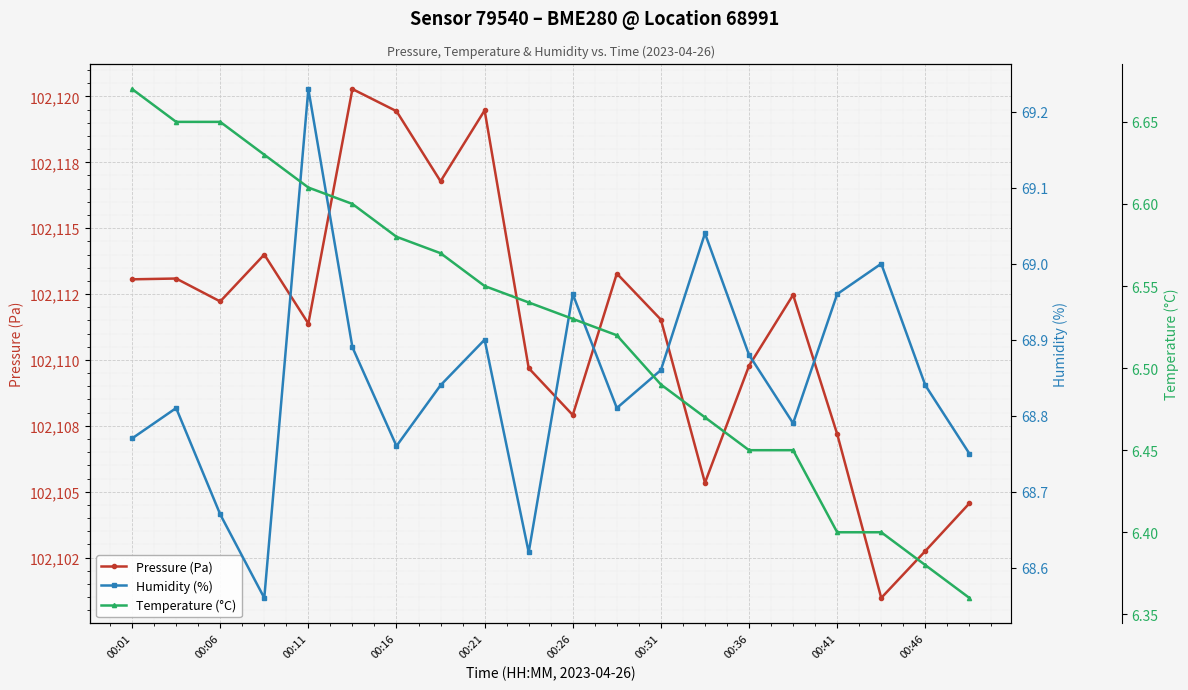

True or false: Pressure (Pa) has more than 1 interior local peaks.

True